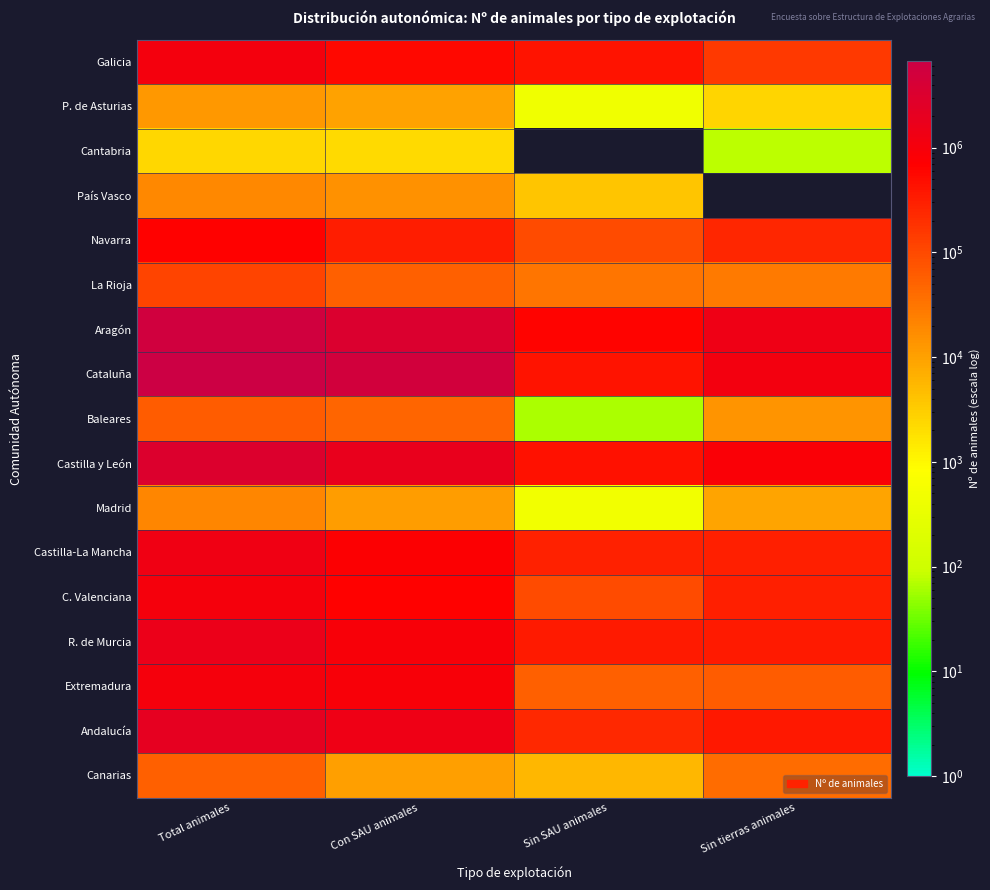

Which series has the largest total across all categories?

Cataluña